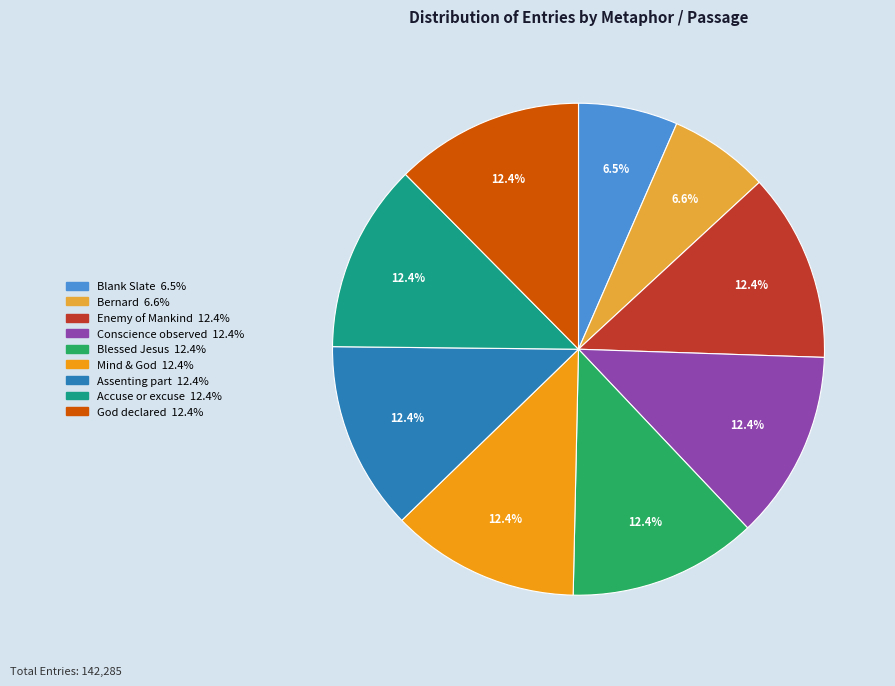

What is the ratio of the value at Assenting part to the value at God declared?

1.0